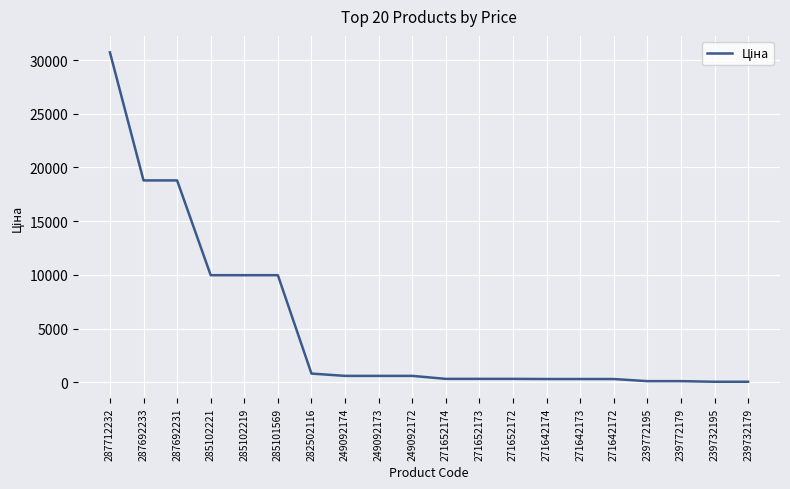

True or false: the data shows 5736.8 at 285101569.

False